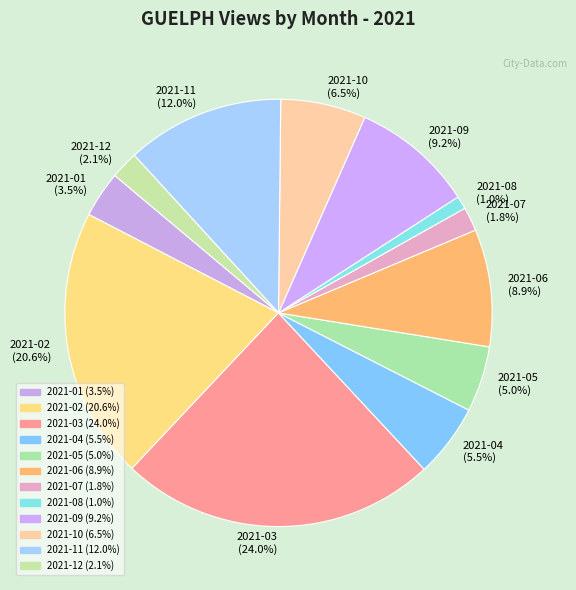

Approximately how many times larger is the value at 2021-07 compared to 2021-01?

0.5